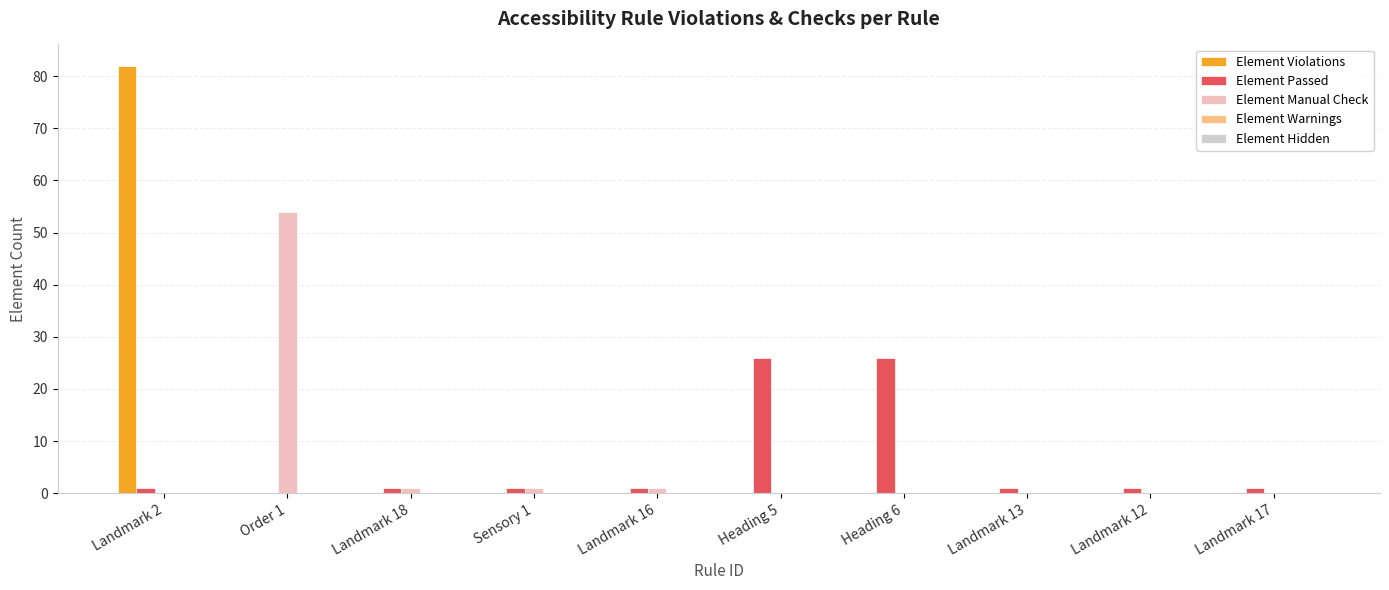

What is the average value of the Element Manual Check series?

6